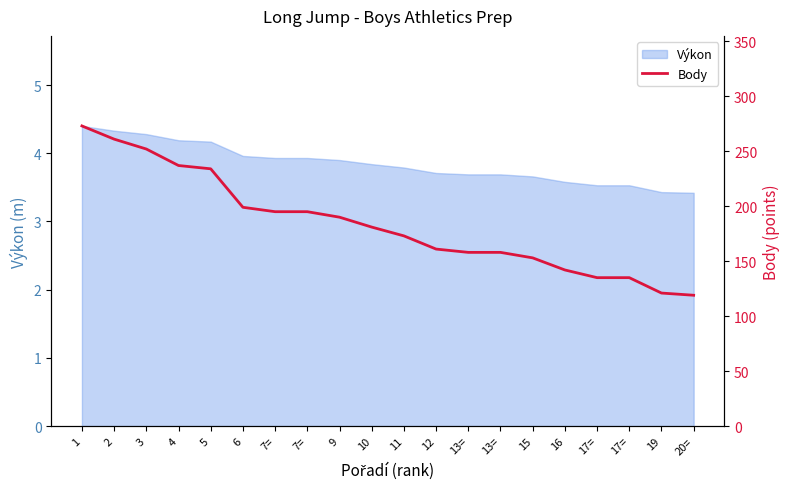

What is the minimum value shown in the chart?

119